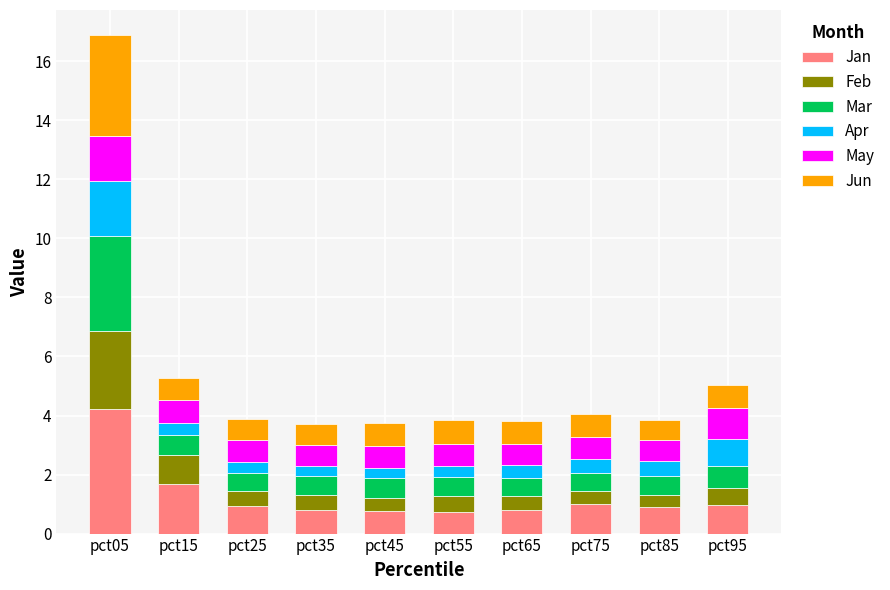

At which category is the sum across all series the highest?

pct05